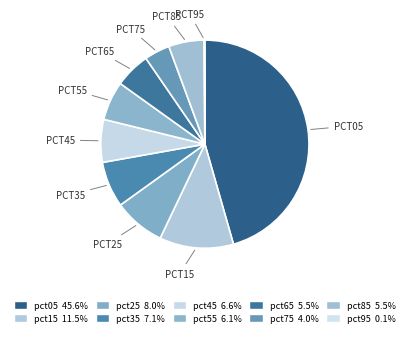

Which slice is the smallest?

pct95